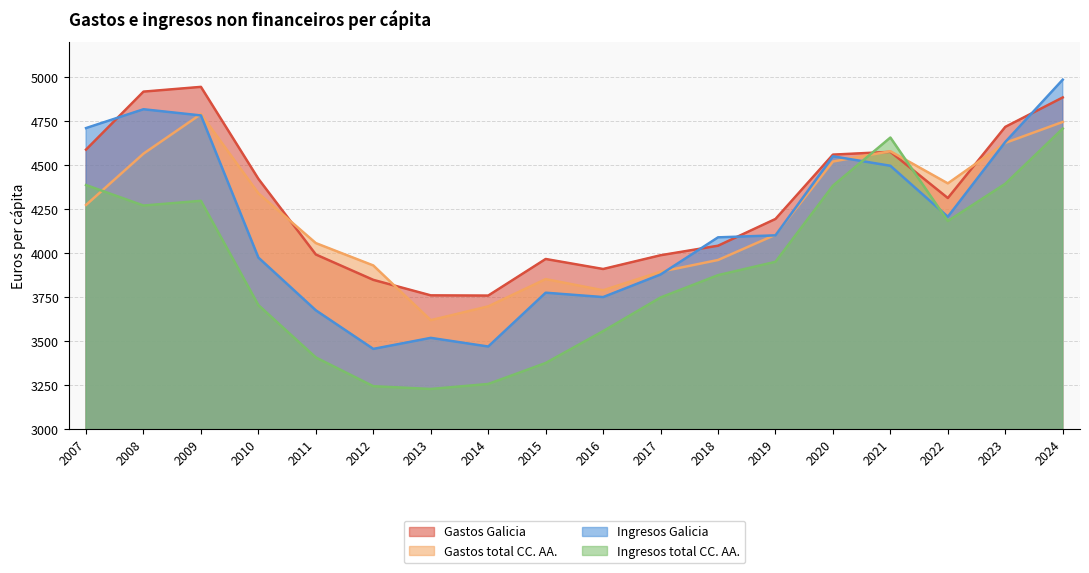

Which series has the largest range (max minus min)?

Ingresos Galicia